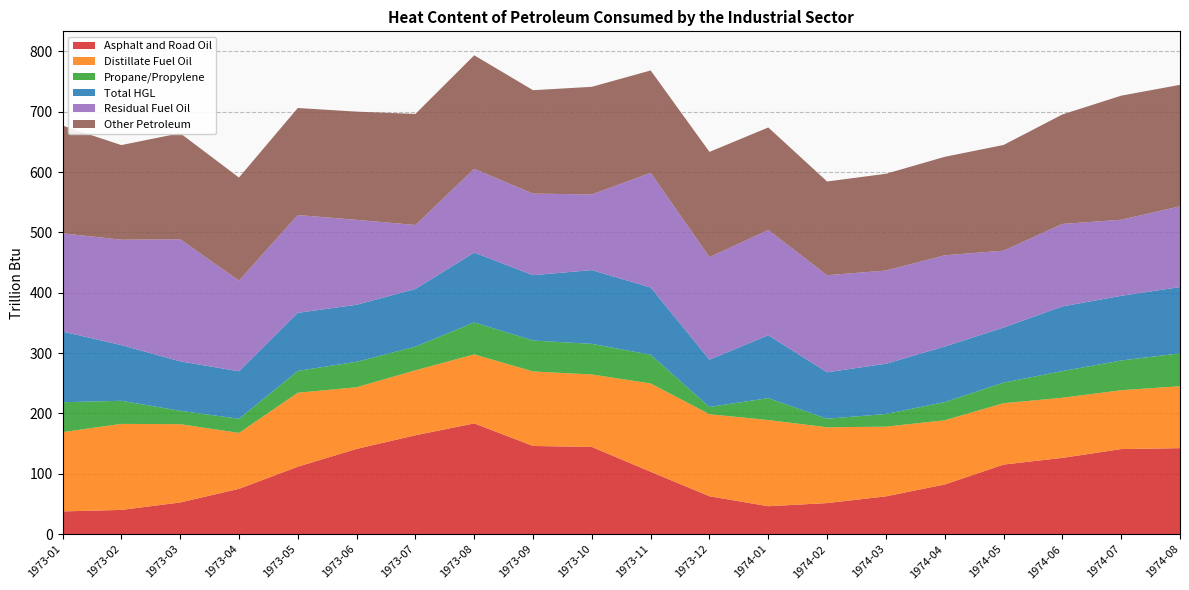

Reading right to left, what are all the values shown in this chart?

Asphalt and Road Oil: 142.6	141.1	126.5	115.4	82.4	62.7	51.6	46.4	62.9	103.4	144.6	146.2	183.6	164.0	141.4	111.8	75.2	52.6	40.3	37.8
Distillate Fuel Oil: 102.6	97.5	99.6	101.6	106.4	115.5	125.6	142.8	135.9	146.4	120.1	123.5	114.4	107.6	102.1	122.5	92.6	129.7	142.6	131.3
Propane/Propylene: 54.5	49.2	44.1	34.1	30.1	21.0	14.2	36.2	12.1	47.5	50.7	51.2	53.0	39.2	42.2	36.2	23.4	22.2	38.3	49.6
Total HGL: 109.8	107.2	107.2	91.3	92.1	83.3	76.9	104.2	78.3	111.5	122.2	108.3	115.7	95.6	94.5	96.2	78.7	81.9	92.3	117.2
Residual Fuel Oil: 133.8	126.0	136.6	127.3	151.1	154.4	160.8	174.4	169.8	190.0	125.4	135.1	138.7	106.0	140.7	162.1	150.2	202.3	174.6	162.7
Other Petroleum: 201.3	205.6	181.4	175.1	163.2	160.3	155.3	169.8	174.4	169.6	178.3	171.3	188.1	184.0	179.3	177.3	170.8	175.7	156.7	178.5